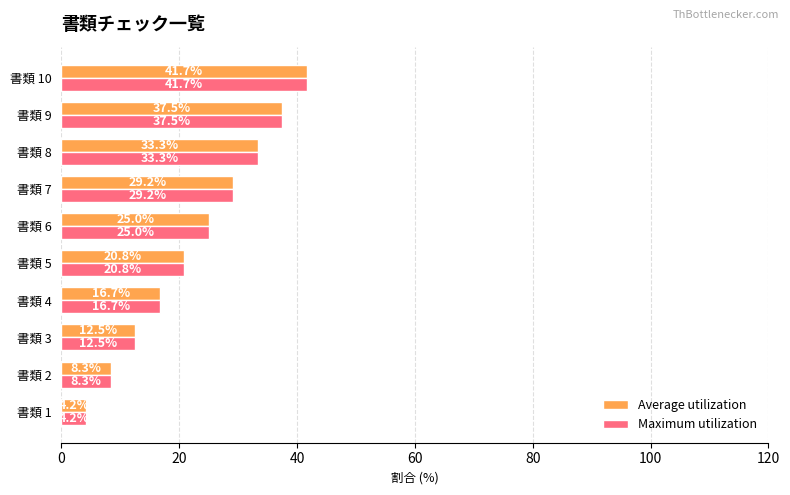

The value of Maximum utilization at 書類 8 is 33.3. True or false?

True